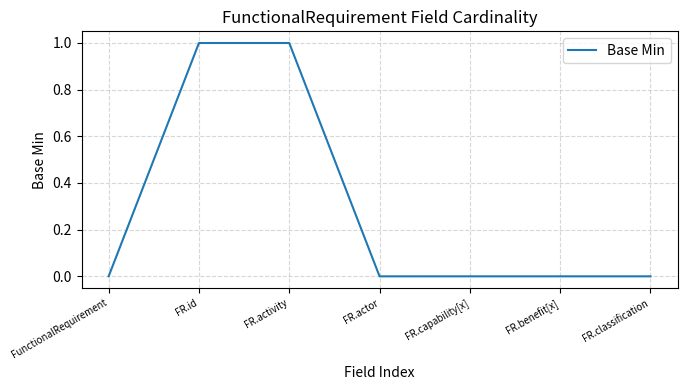

What is the difference between the maximum and minimum values?

1